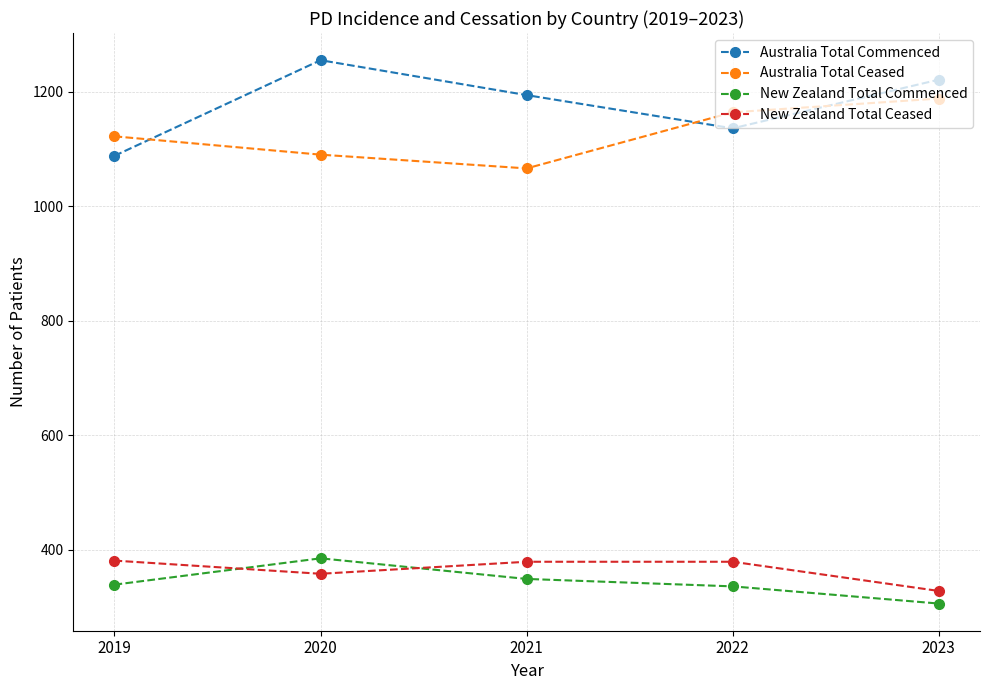

True or false: Australia Total Ceased and New Zealand Total Ceased intersect in this chart.

False